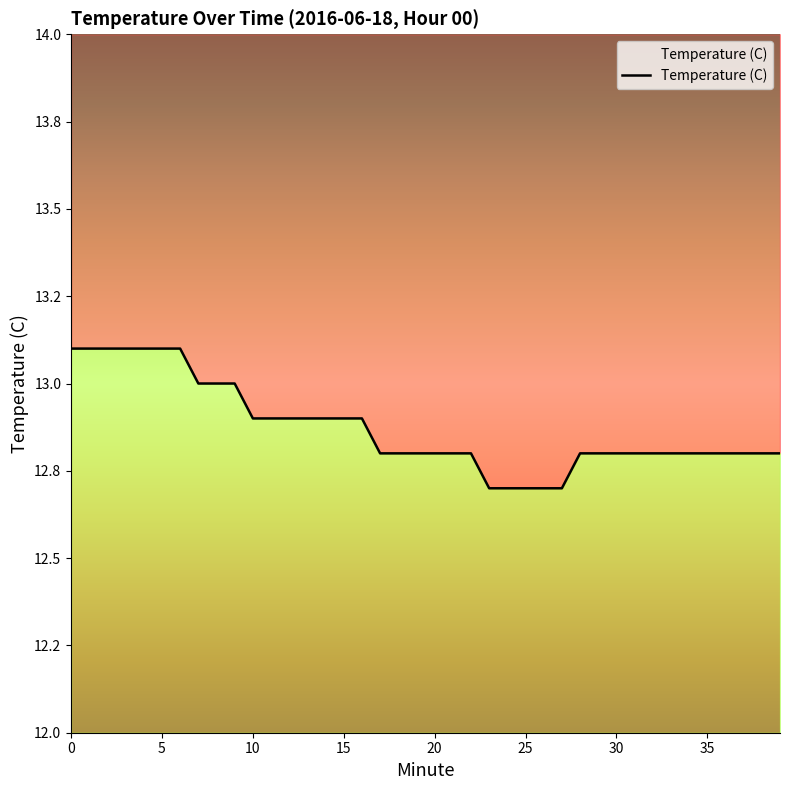

Between 15 and 38, which is larger?

15